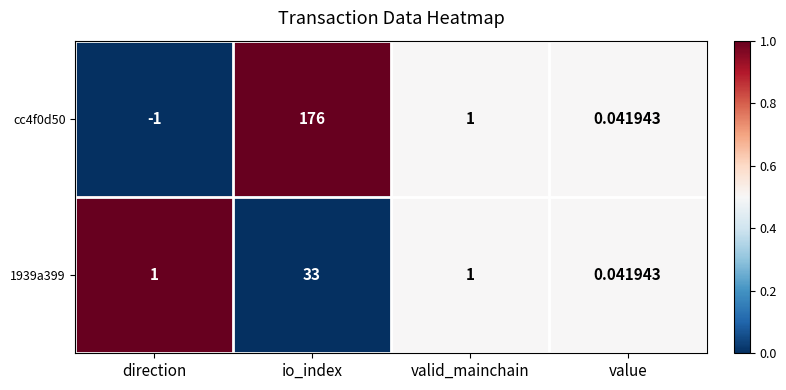

Which label corresponds to the largest value in the chart?

io_index